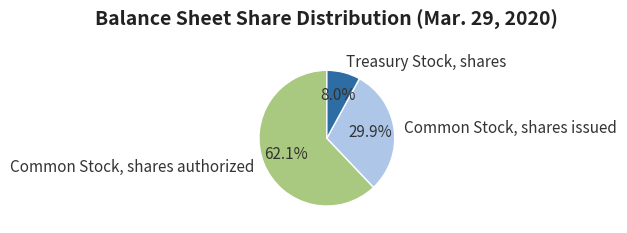

Approximately how many times larger is the value at Common Stock, shares authorized compared to Treasury Stock, shares?

7.8